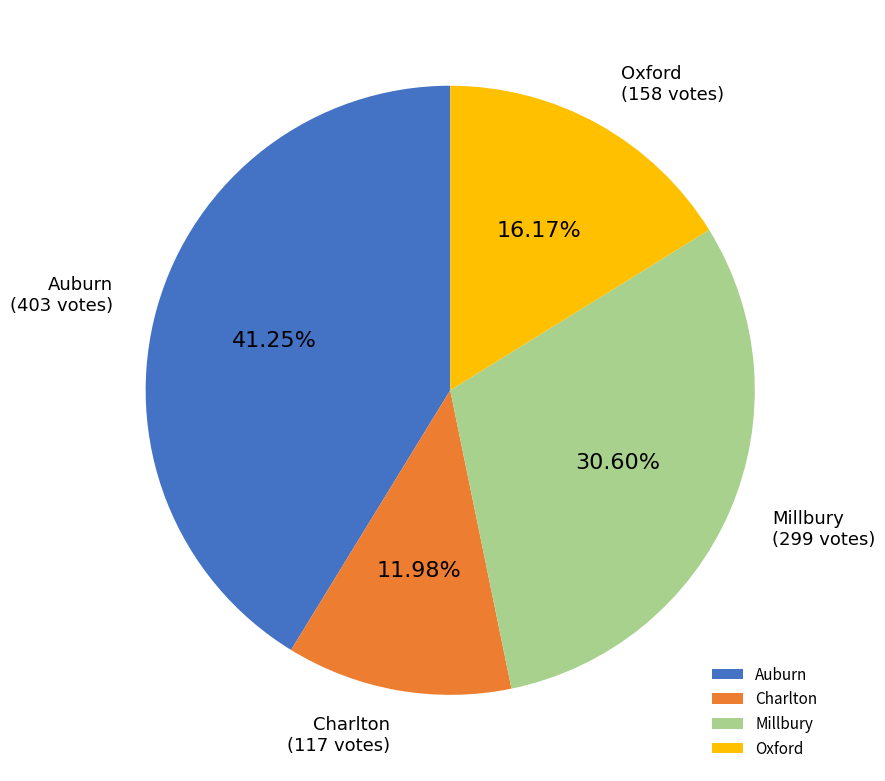

Combined, what portion of the pie is Oxford and Auburn?

57.4%